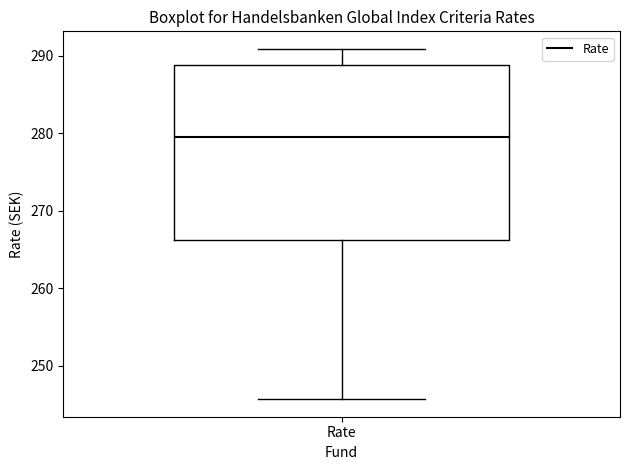

Transcribe this box plot: give where the median line is, the range the box spans, and where the two whiskers end, as read against the y-axis. The values are not printed on the chart, so give them approximately, as read against the axis.

median 280, box 266 to 289, whiskers 246 to 291